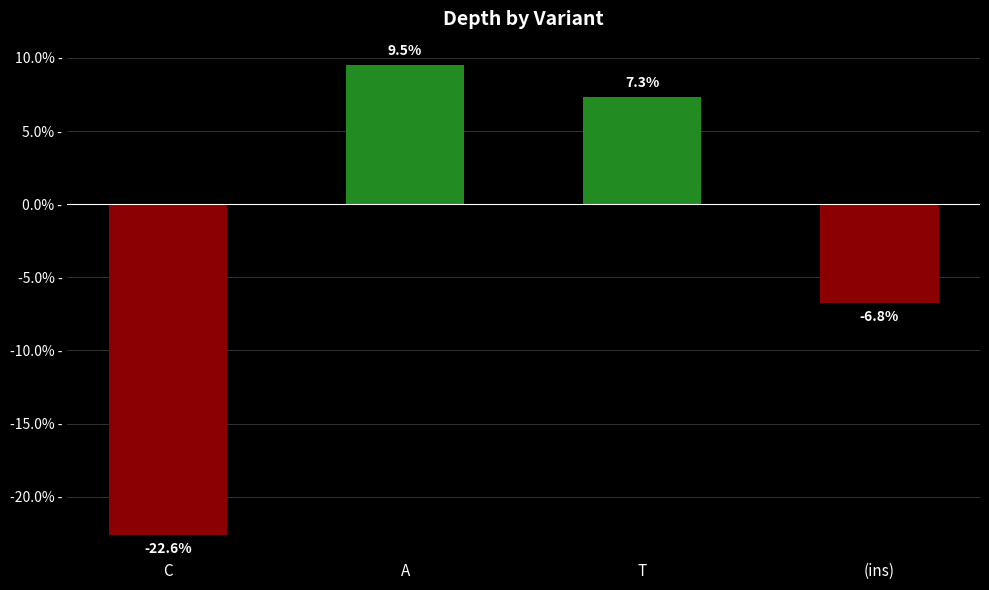

Reading left to right, list all the values displayed in this chart.

C=-22.6	A=9.5	T=7.3	(ins)=-6.8